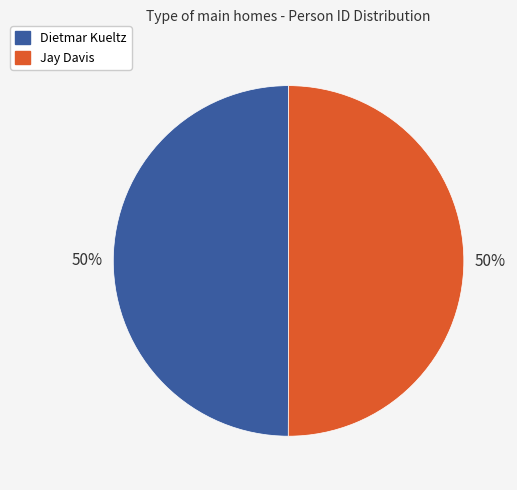

How many segments does this pie chart have?

2